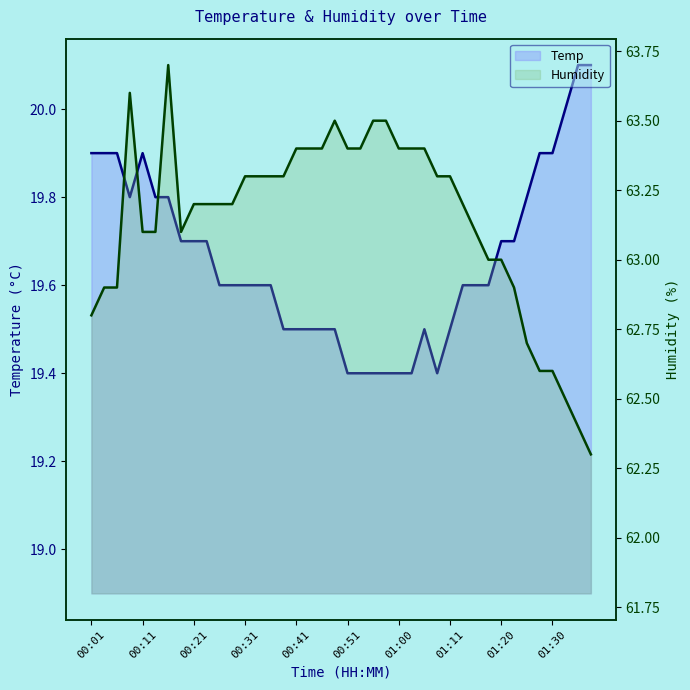

Is it true that Temp equals 5.3 at 13?

False